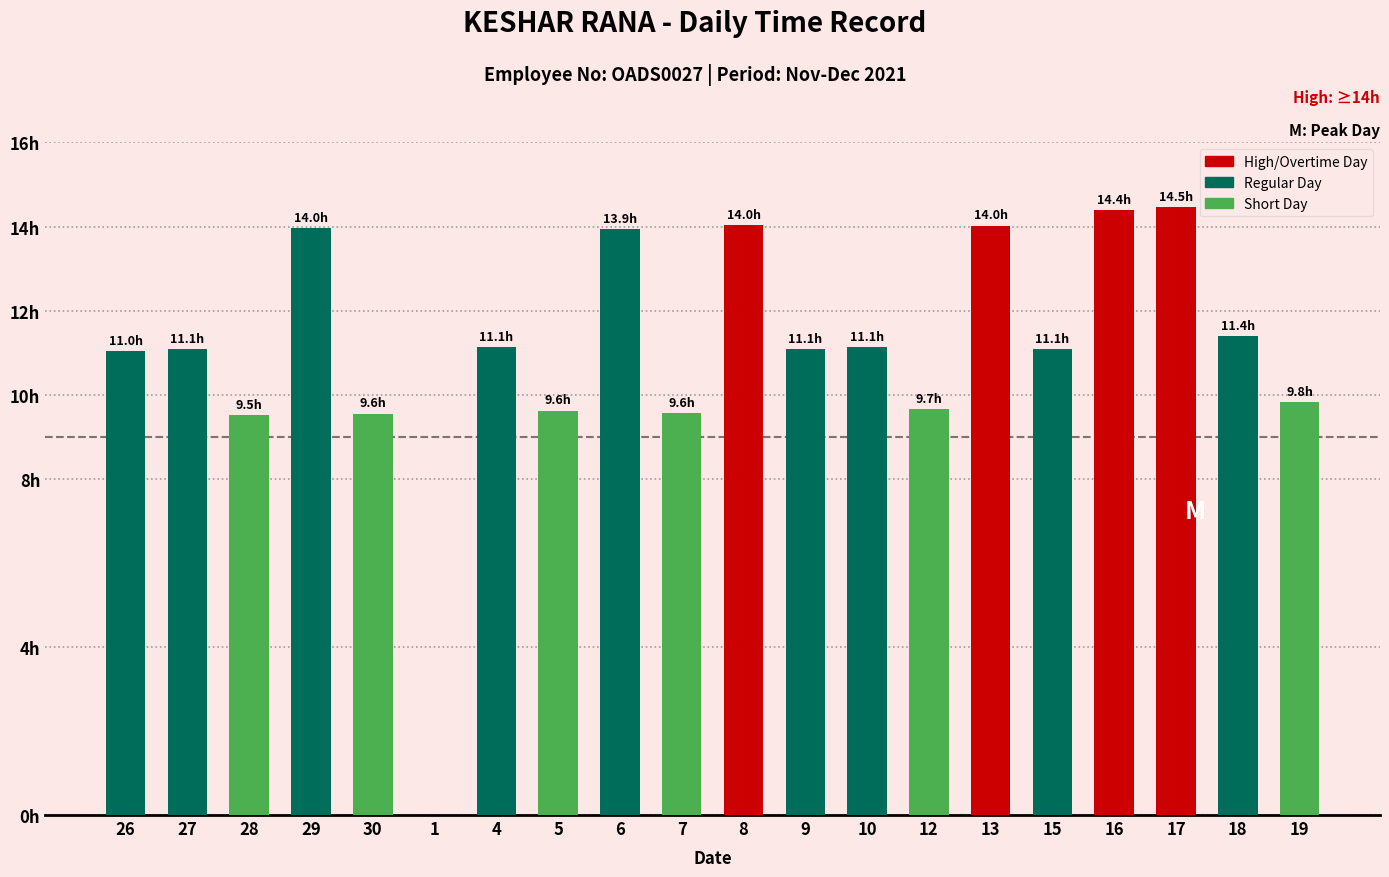

What is the difference between the second highest and second lowest values?

4.9